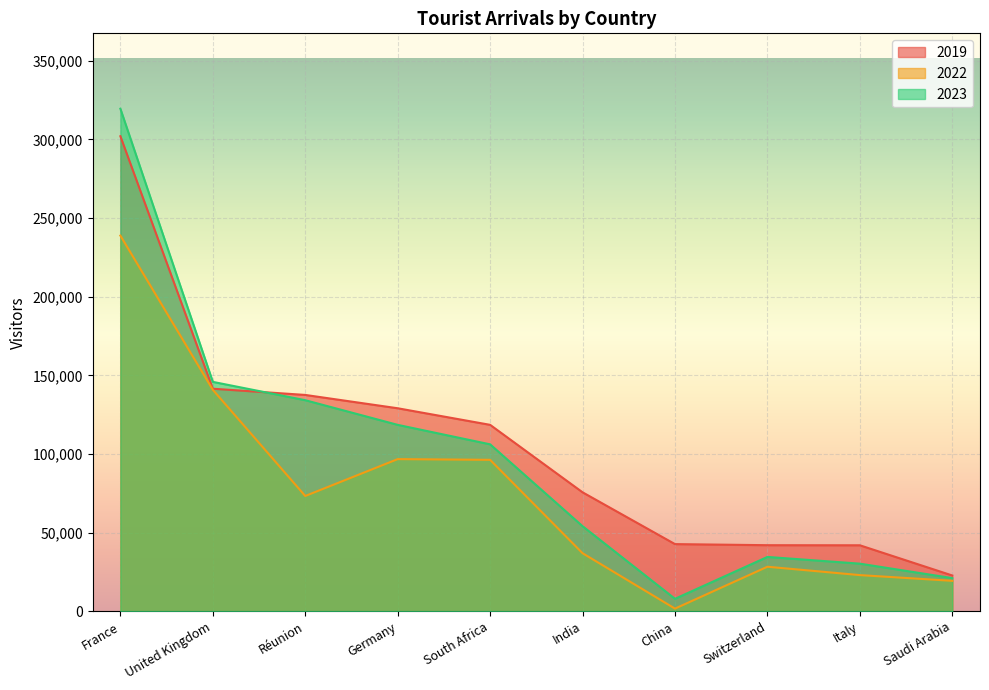

What is the total value across all series at Italy?

95333